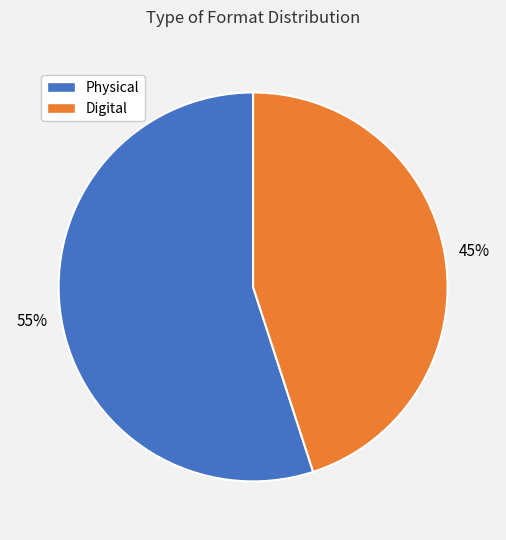

How many slices are in this pie chart?

2